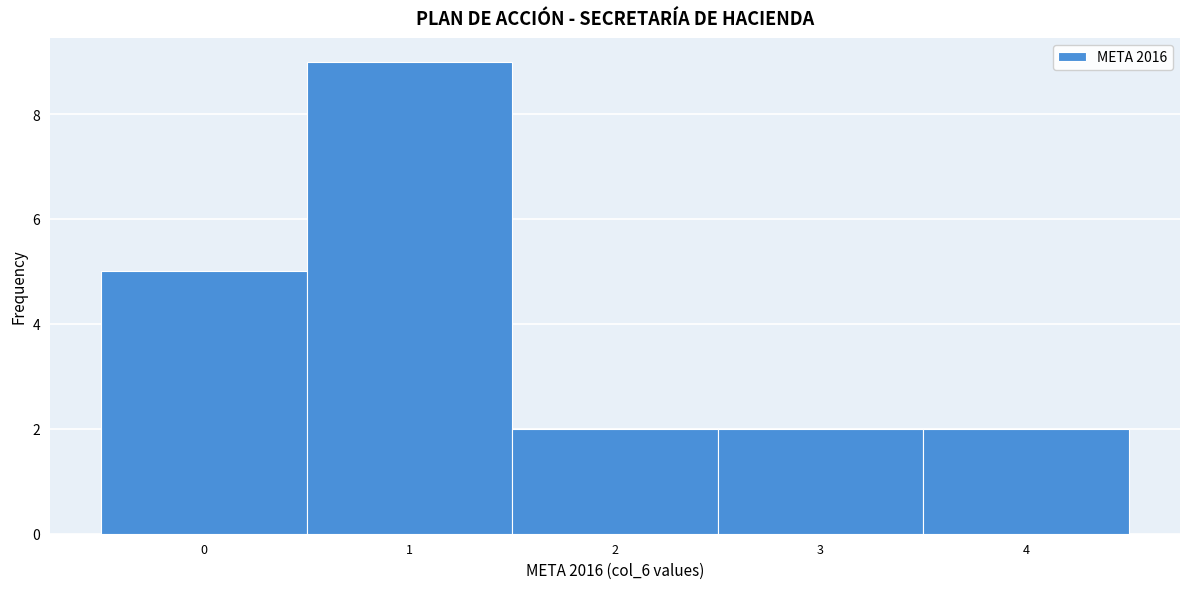

Reading left to right, transcribe this chart: for each bar, give the range it covers on the x-axis and its height. The values are not printed on the chart, so give them approximately, as read against the axis.

-0.5 to 0.5: 5
0.5 to 1.5: 9
1.5 to 2.5: 2
2.5 to 3.5: 2
3.5 to 4.5: 2